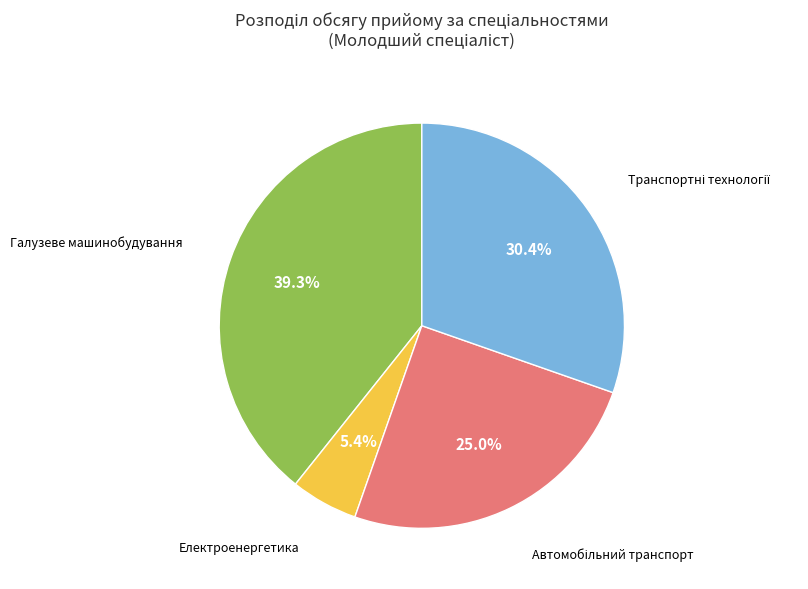

To the nearest percent, what is the average slice percentage?

25%